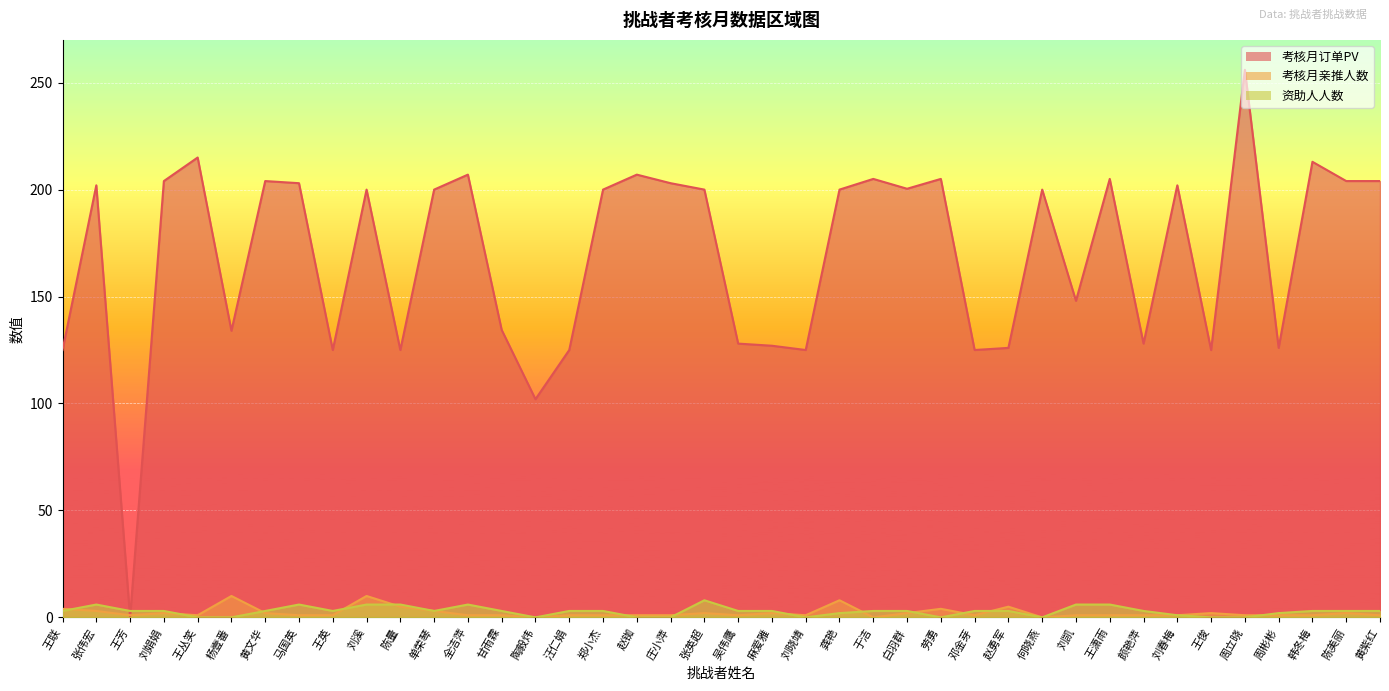

How many intersections are there between 资助人人数 and 考核月订单PV?

2